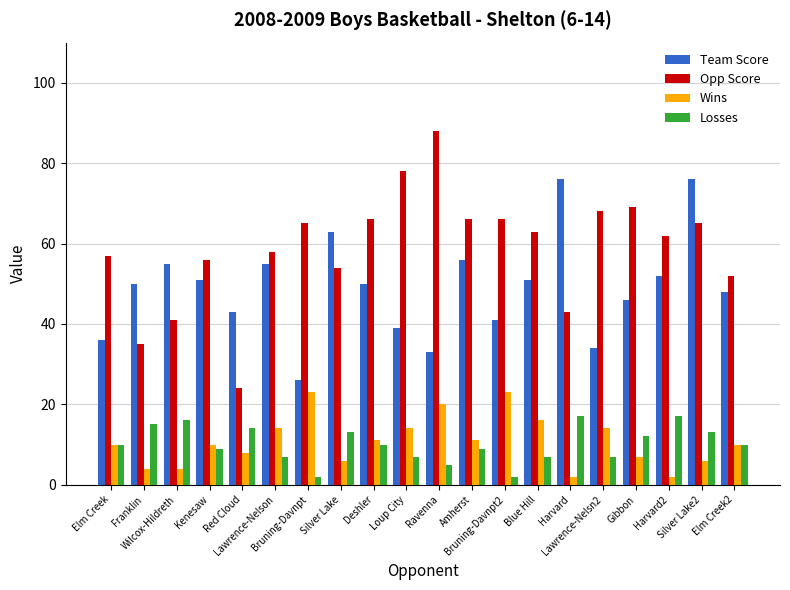

Which label corresponds to the largest value in the chart?

Ravenna